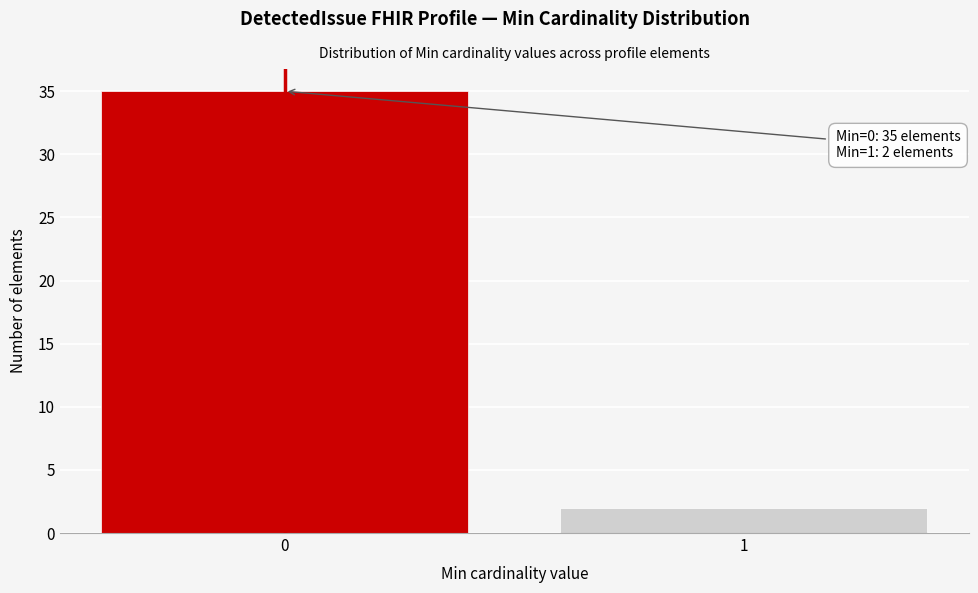

Reading right to left, transcribe all the data shown in this chart.

1=2	0=35